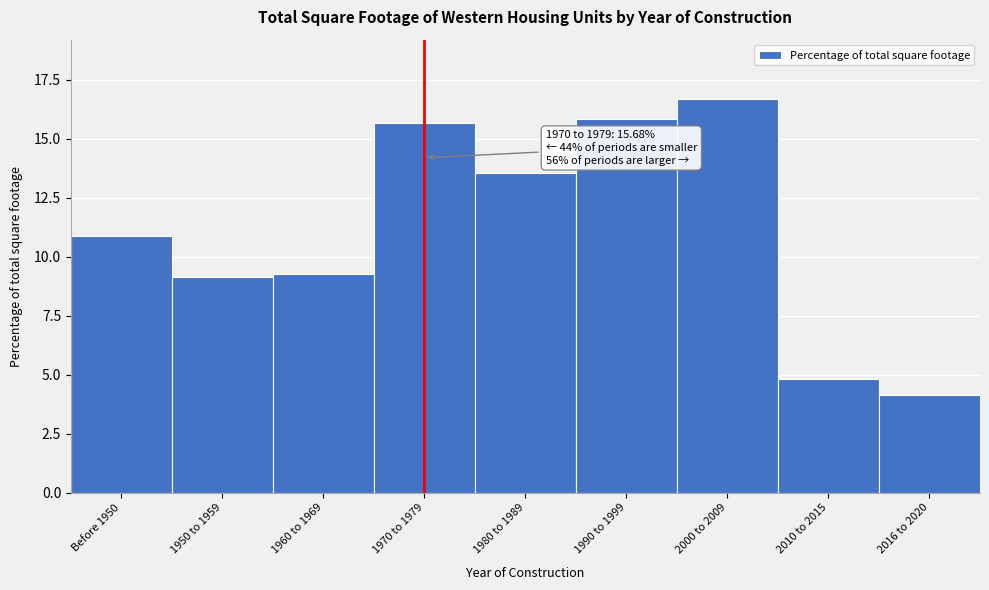

Reading left to right, transcribe all the data shown in this chart.

10.9	9.2	9.3	15.7	13.6	15.8	16.7	4.8	4.2